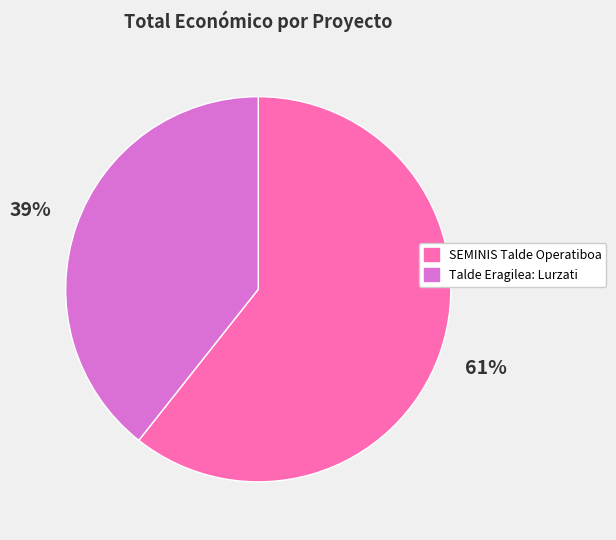

To the nearest percent, what percentage of the pie is SEMINIS Talde Operatiboa?

61%